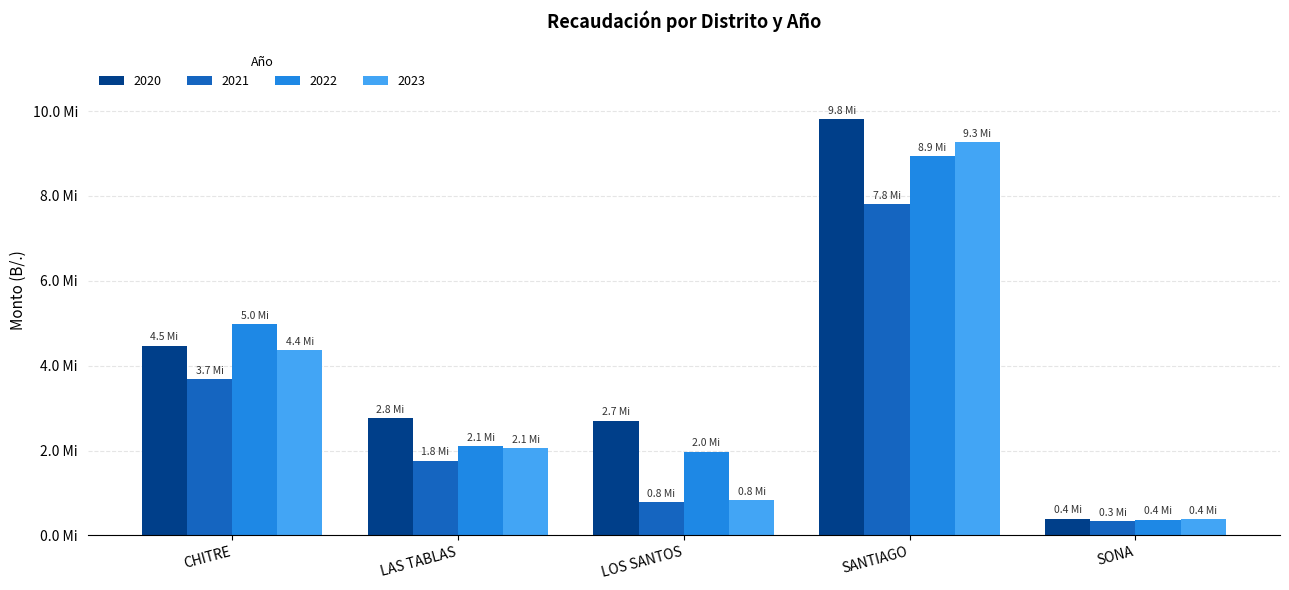

What is the label of the 3rd bar from the left?

LOS SANTOS